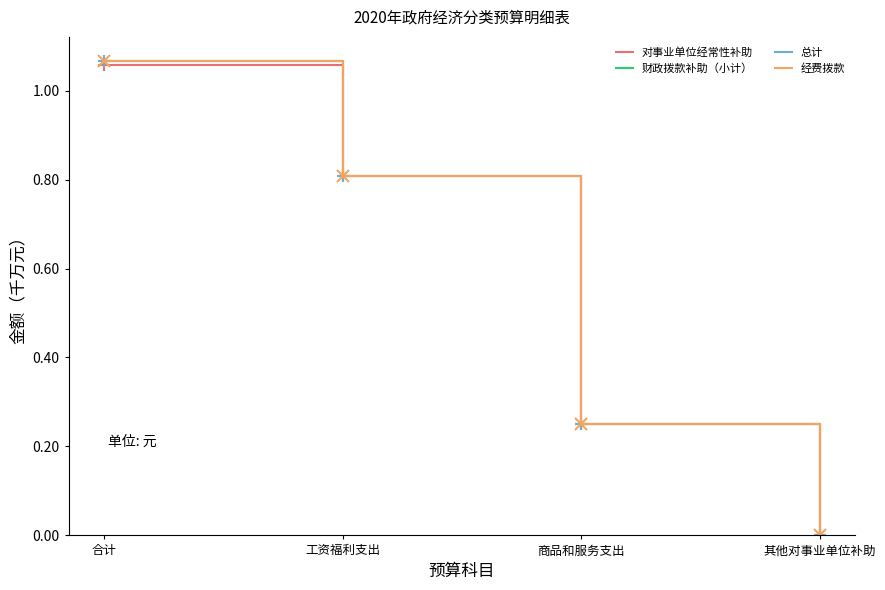

What is the greatest value displayed?

1.1